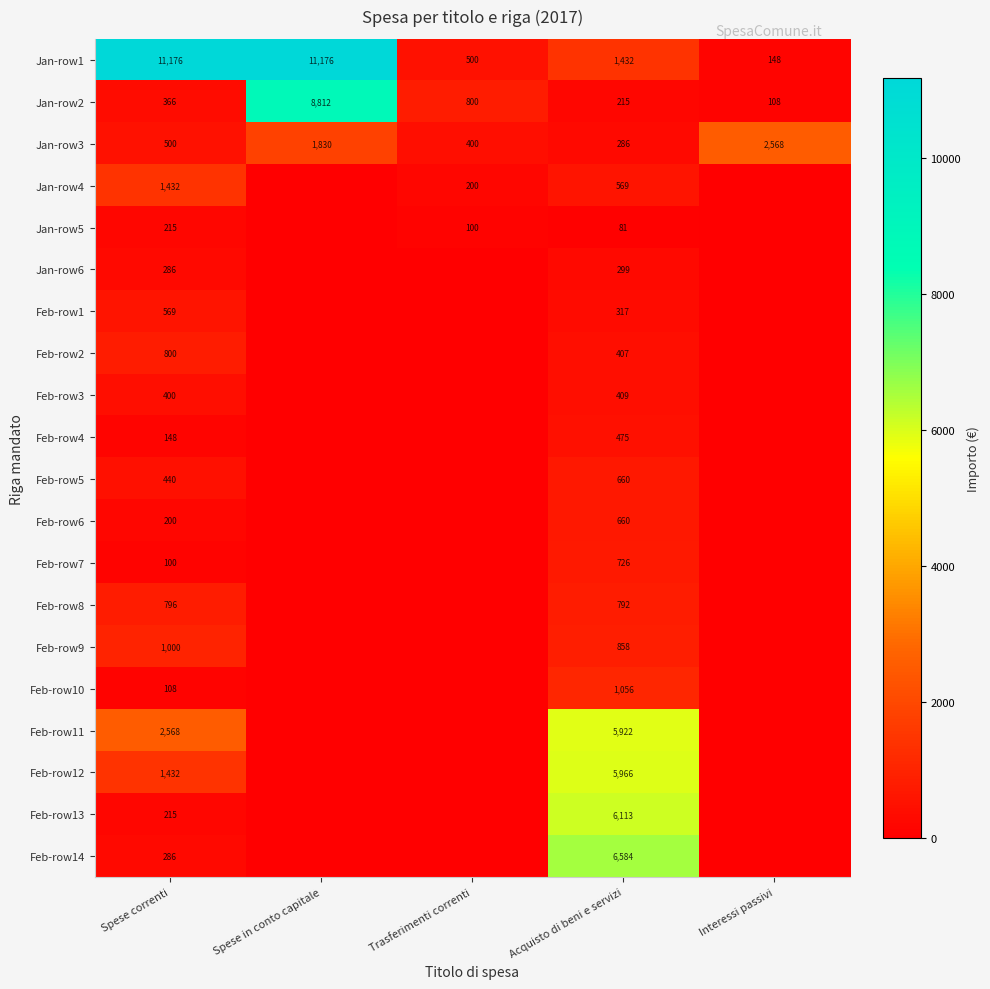

What is the difference between the highest and lowest values at Spese correnti?

11076